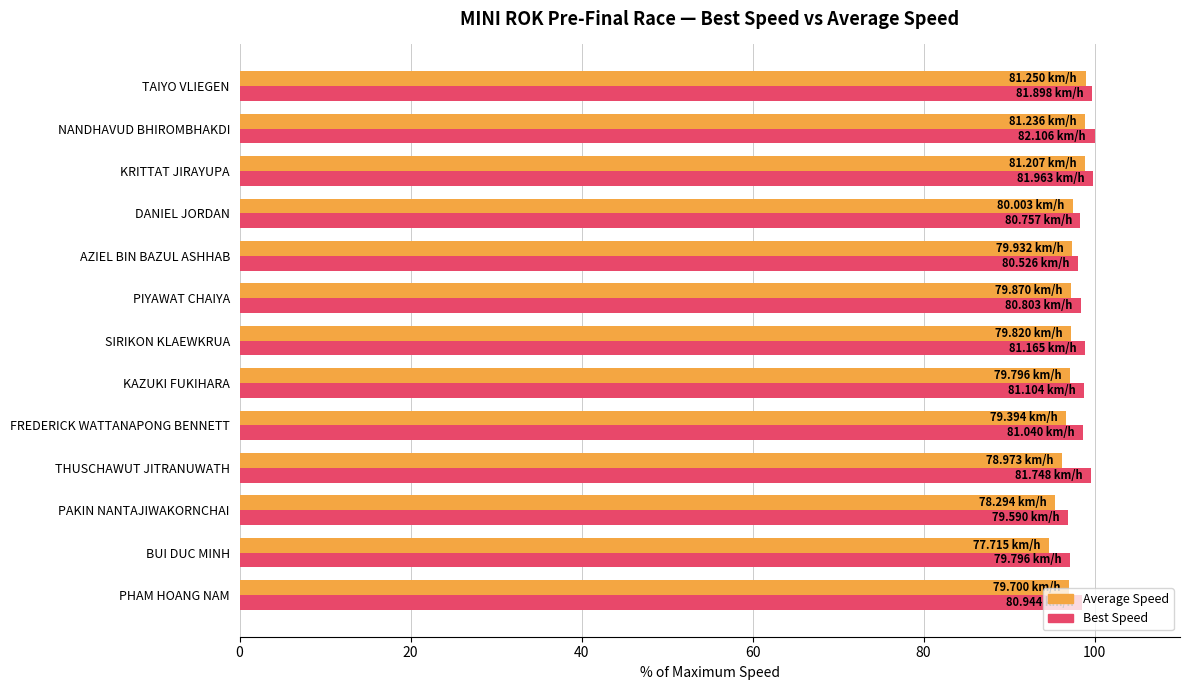

What is the difference between the maximum and minimum values in the Best Speed series?

3.1